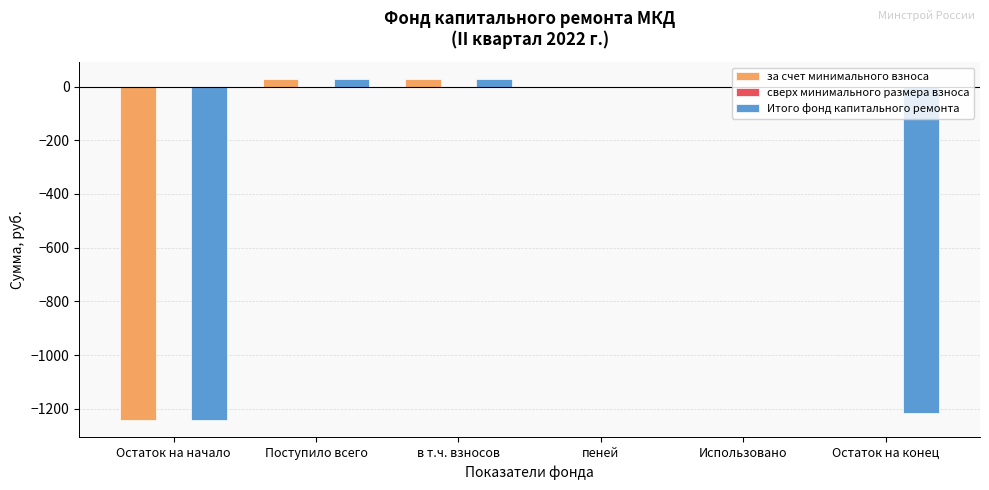

What is the sum of all за счет минимального взноса values?

-1187.3